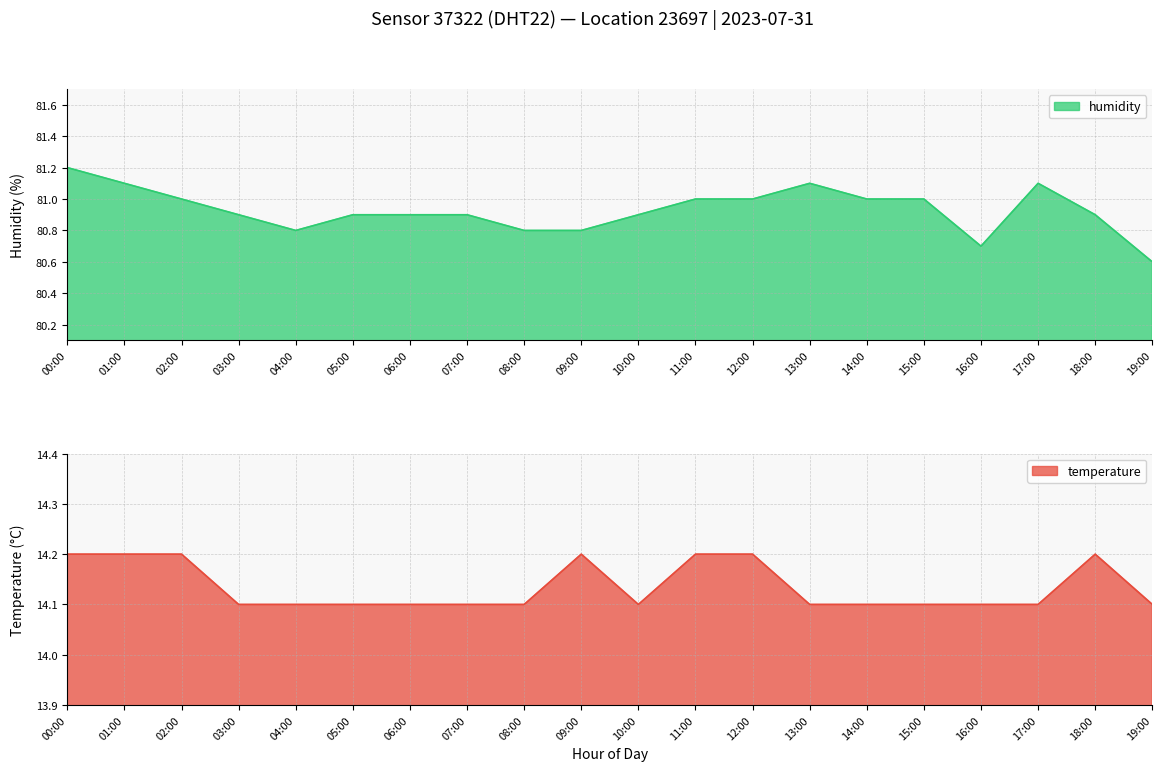

Is the value of humidity at 07:00 greater than the value of temperature at 18:00?

Yes